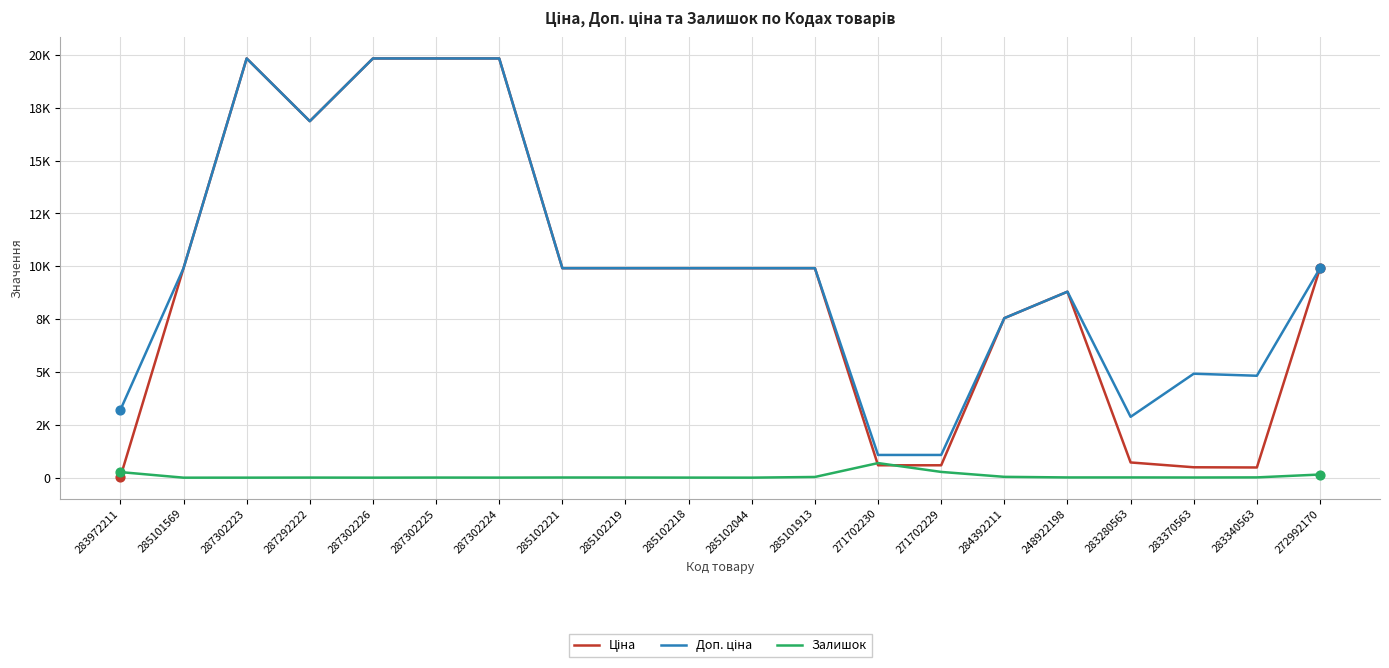

Does the chart have visible grid lines?

Yes